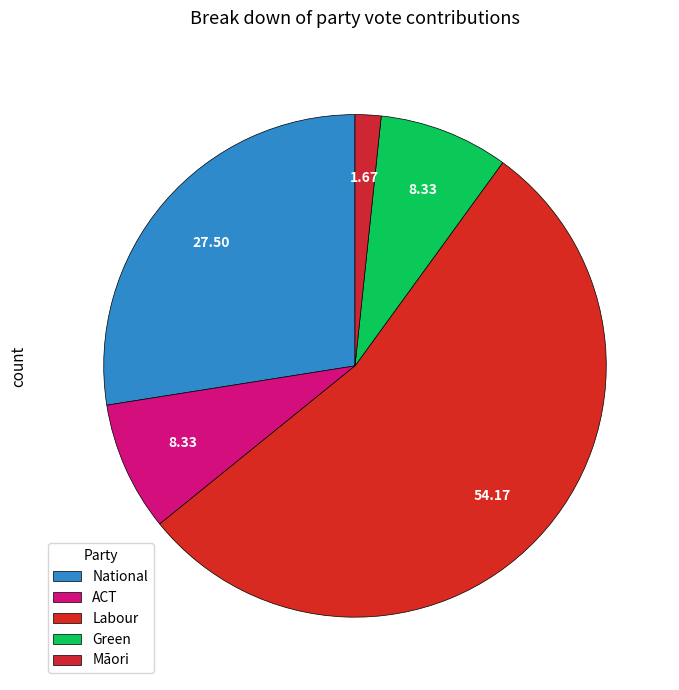

What is the ratio of the value at National to the value at Labour?

0.5